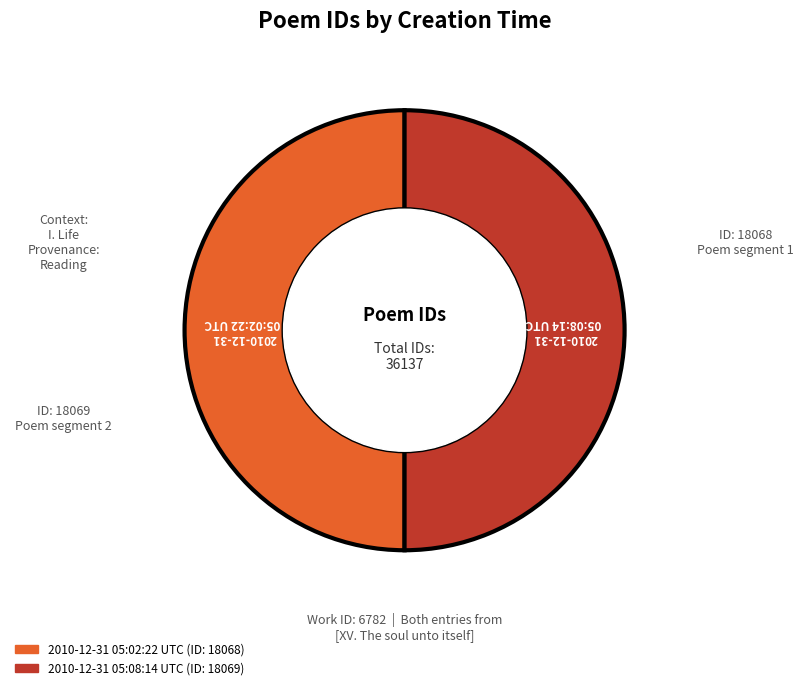

Is the sum of 2010-12-31 05:08:14 UTC and 2010-12-31 05:02:22 UTC greater than half?

Yes